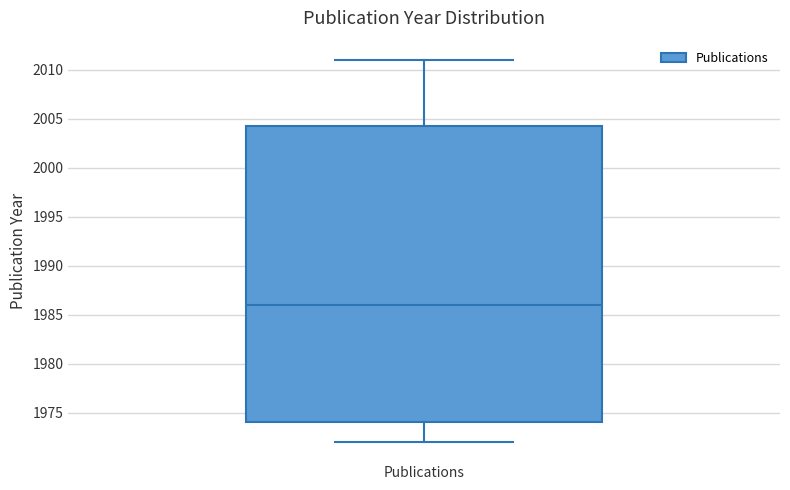

Transcribe this box plot: give where the median line is, the range the box spans, and where the two whiskers end, as read against the y-axis. The values are not printed on the chart, so give them approximately, as read against the axis.

median 1986.0, box 1974.0 to 2004.5, whiskers 1972.0 to 2011.0